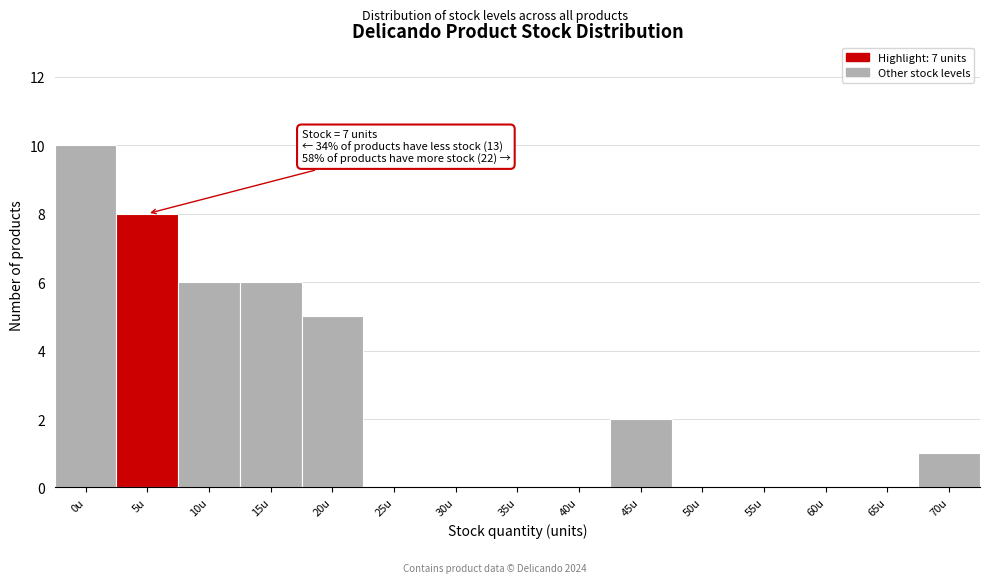

Reading left to right, transcribe all the data shown in this chart.

0u=10	5u=8	10u=6	15u=6	20u=5	25u=0	30u=0	35u=0	40u=0	45u=2	50u=0	55u=0	60u=0	65u=0	70u=1